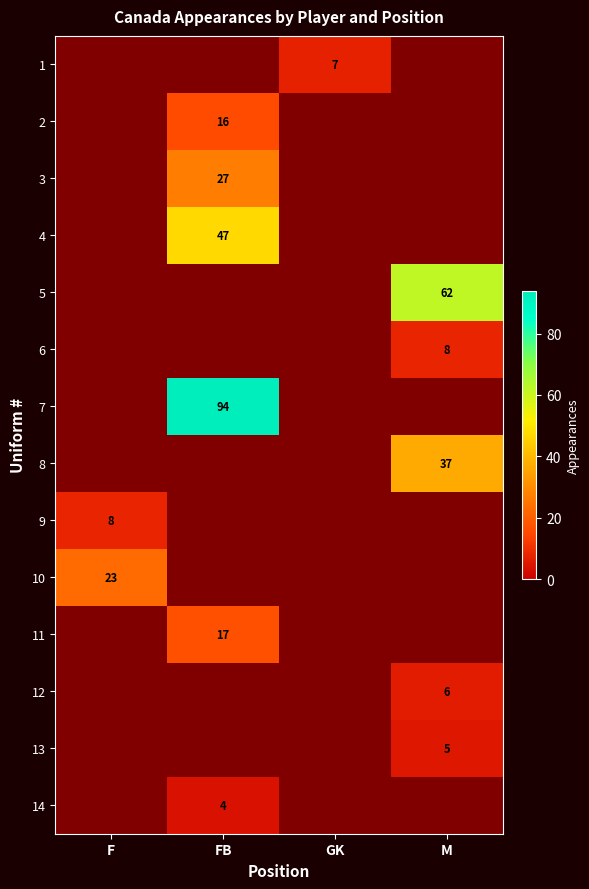

The value of 1 at F is 2. True or false?

False